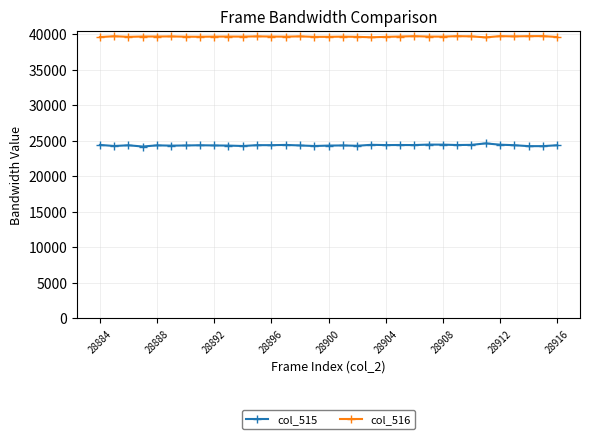

Which series has the largest range (max minus min)?

col_515